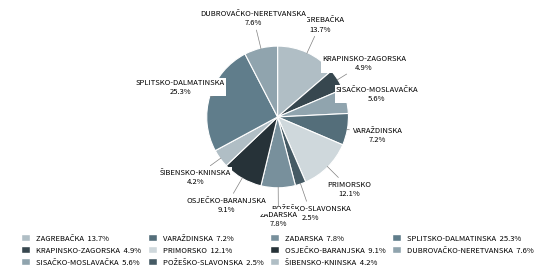

How many segments does this pie chart have?

11